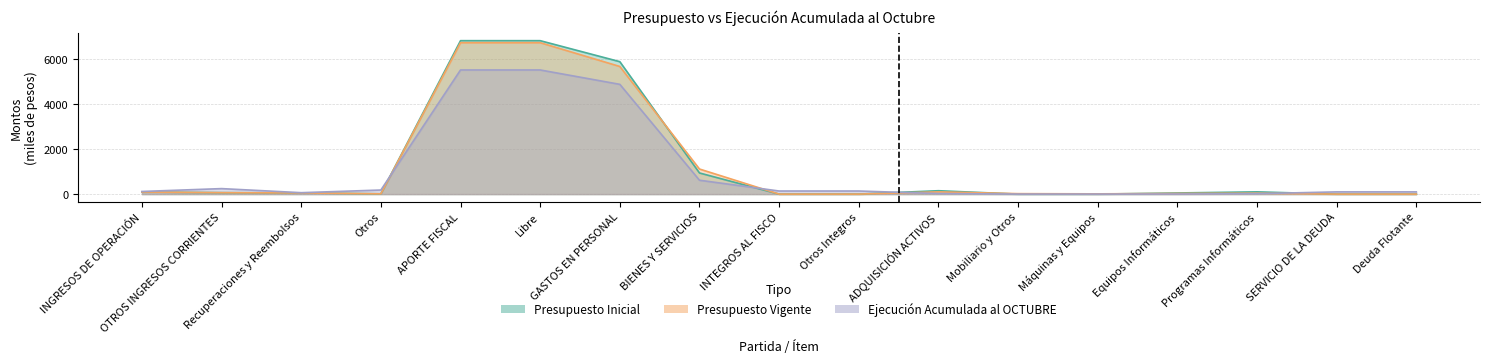

What position from the right is Deuda Flotante?

1